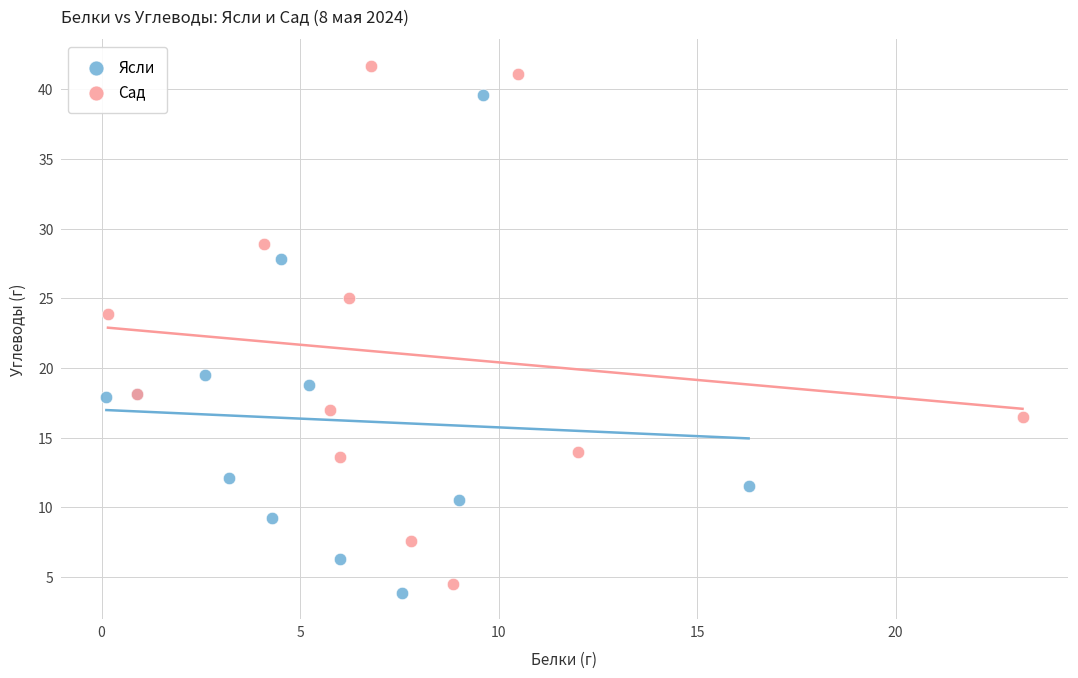

Which series has the widest spread of Y values?

Сад